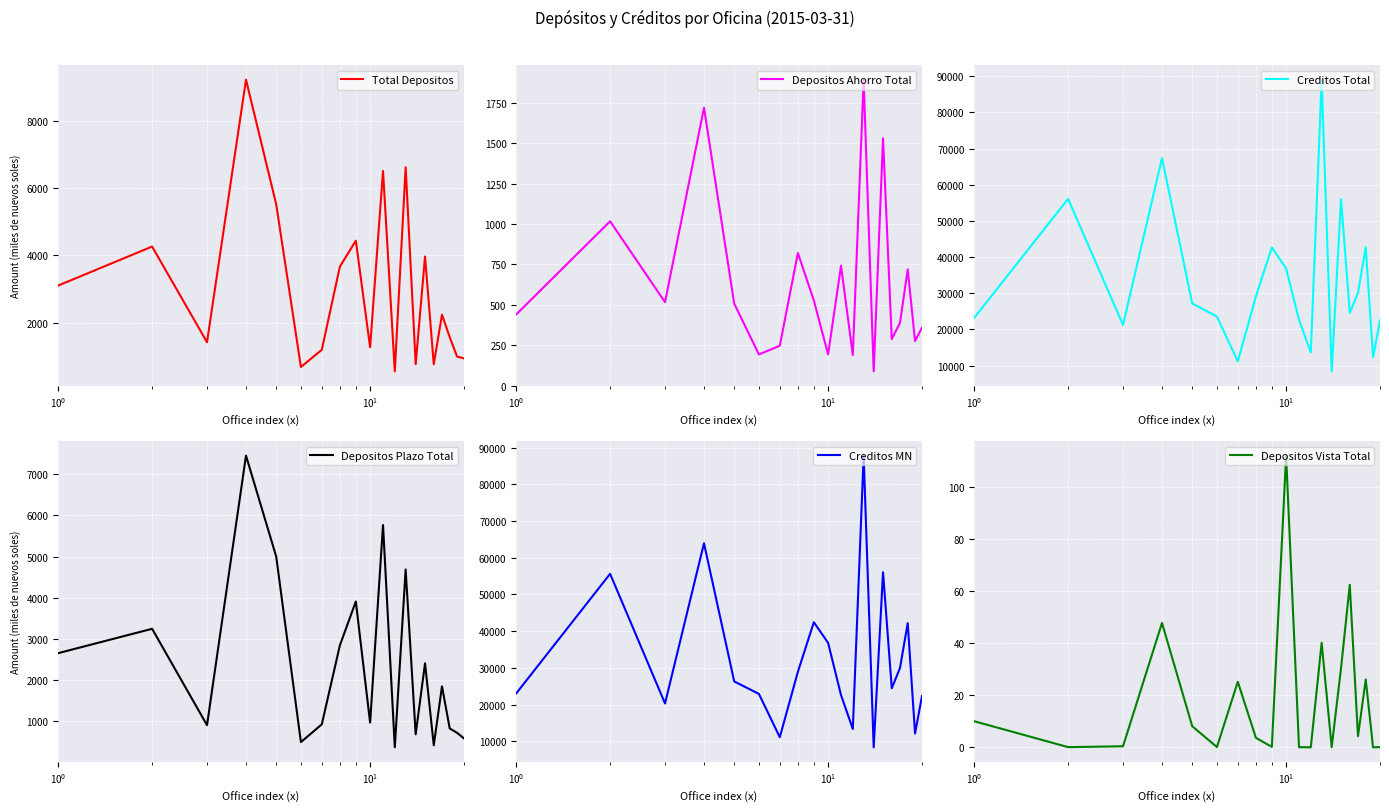

What is the minimum value for Creditos Total?

8381.2